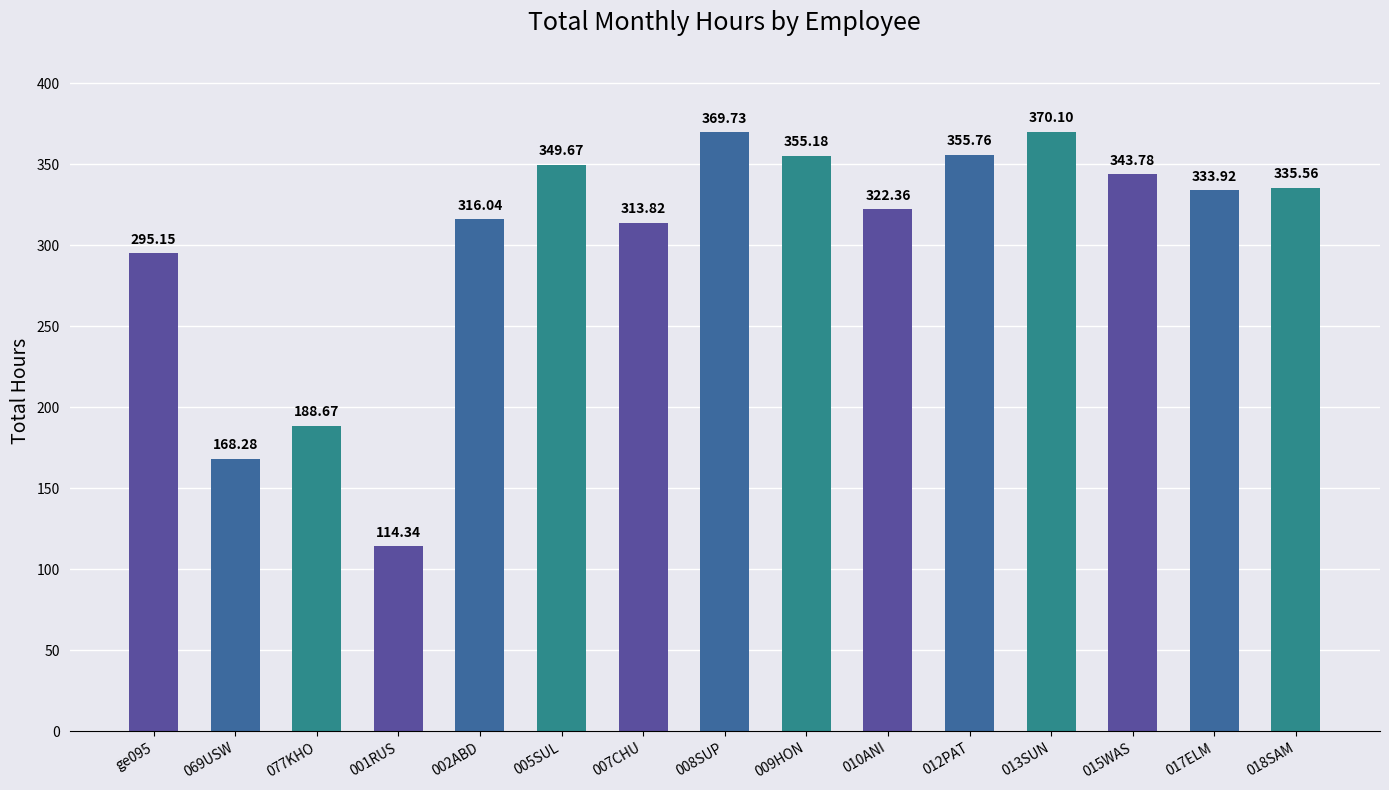

How many values exceed 333?

8